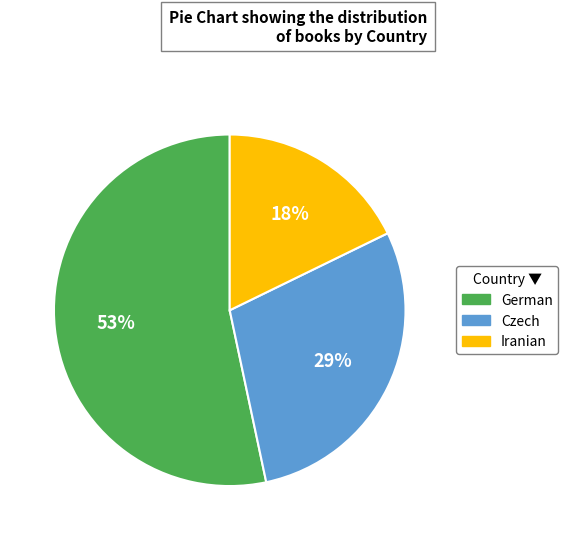

How many slices are in this pie chart?

3